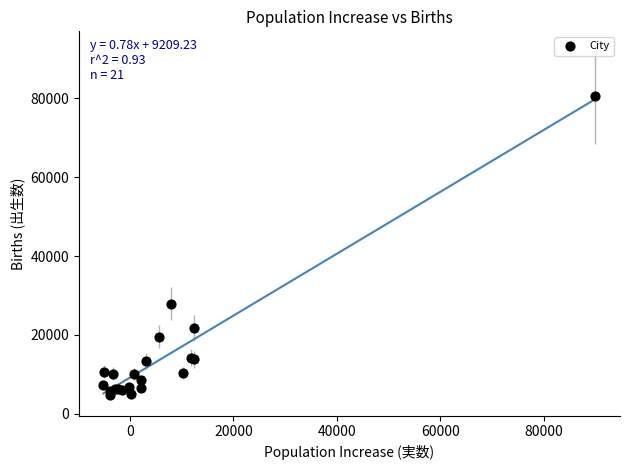

What Y value in the scatter plot is closest to 42551?

27891